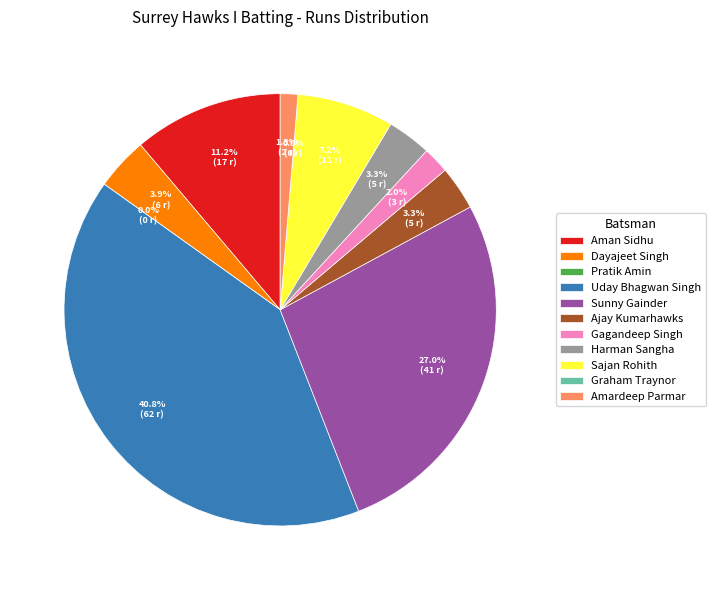

What is the total percentage of Uday Bhagwan Singh and Dayajeet Singh?

44.7%